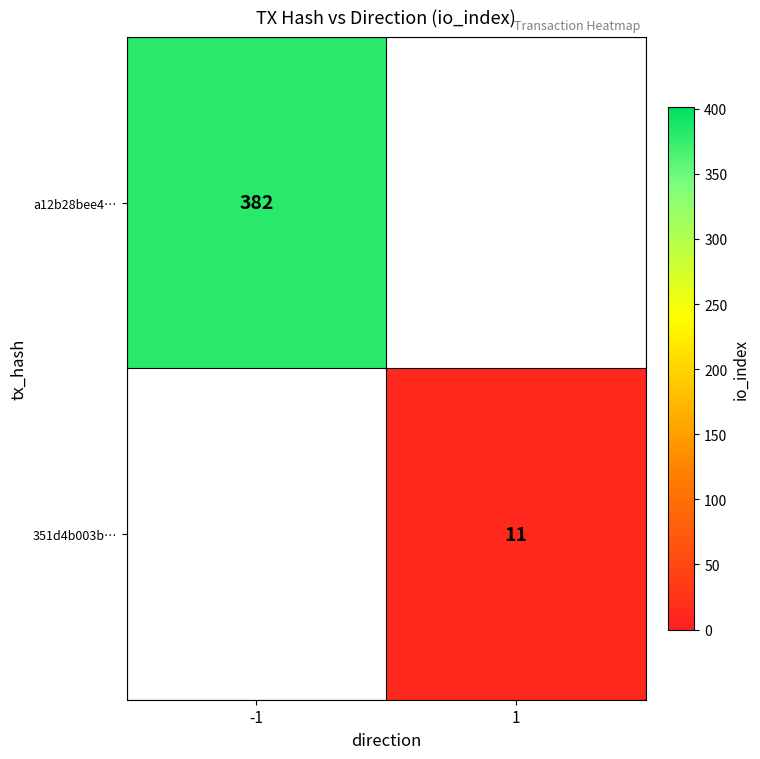

The value of 351d4b003b… at 1 is 11. True or false?

True